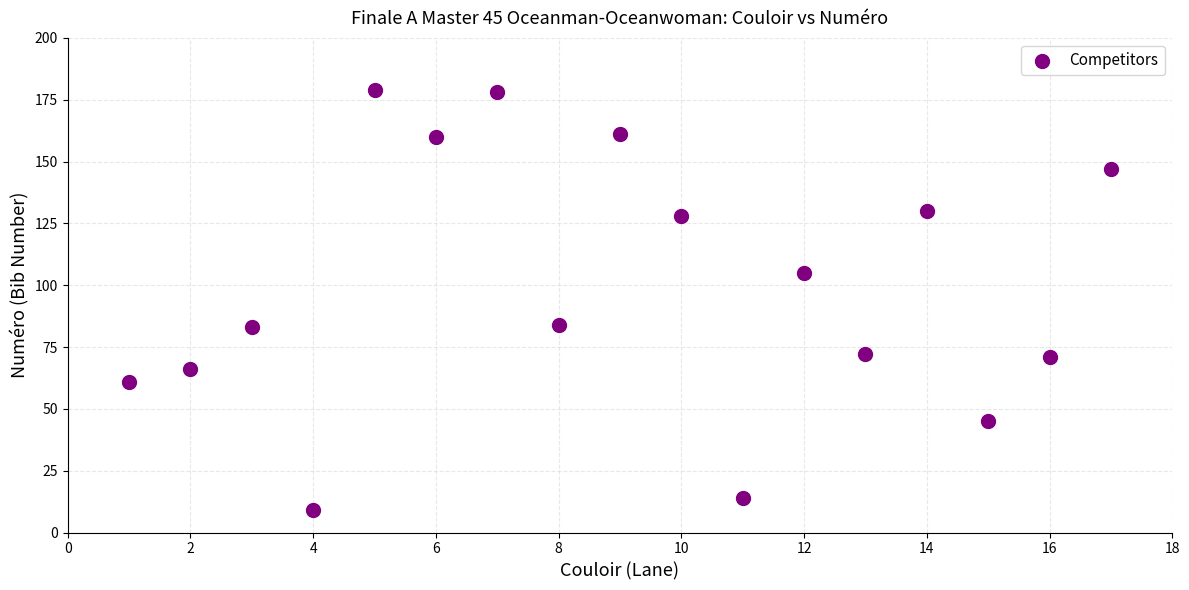

What is the range of Y values (max minus min)?

170